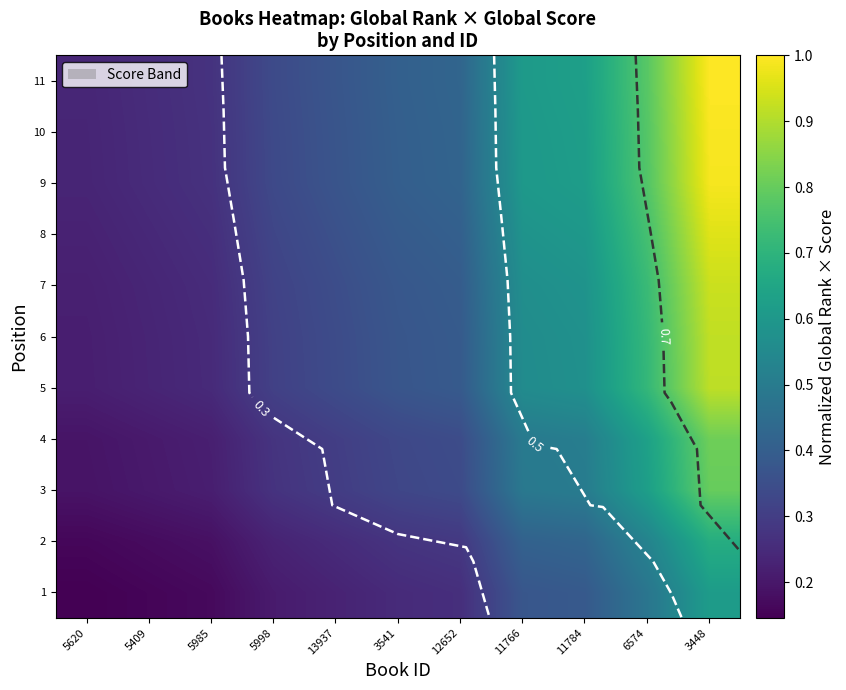

How many series are shown in this chart?

11